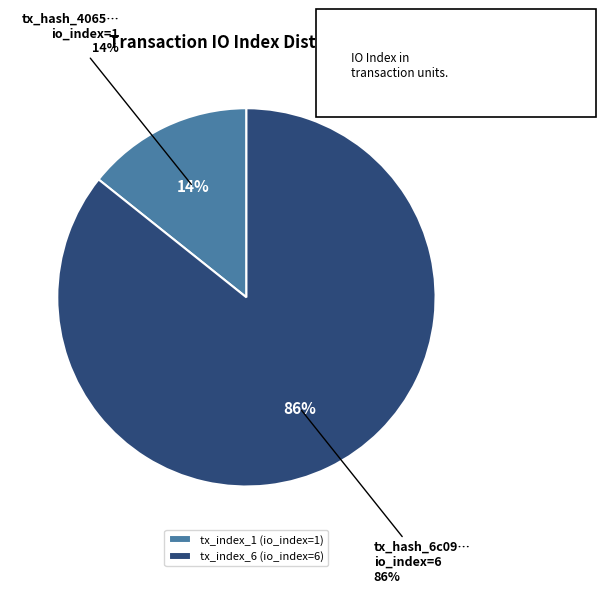

Is there any slice that represents more than half of the pie?

Yes